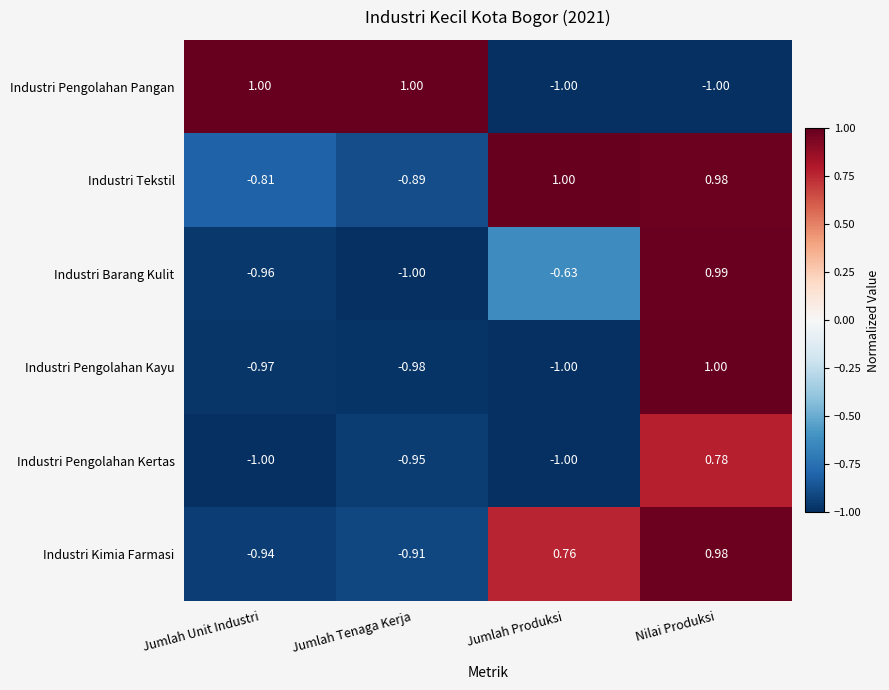

What is the minimum value shown in the chart?

-1.0